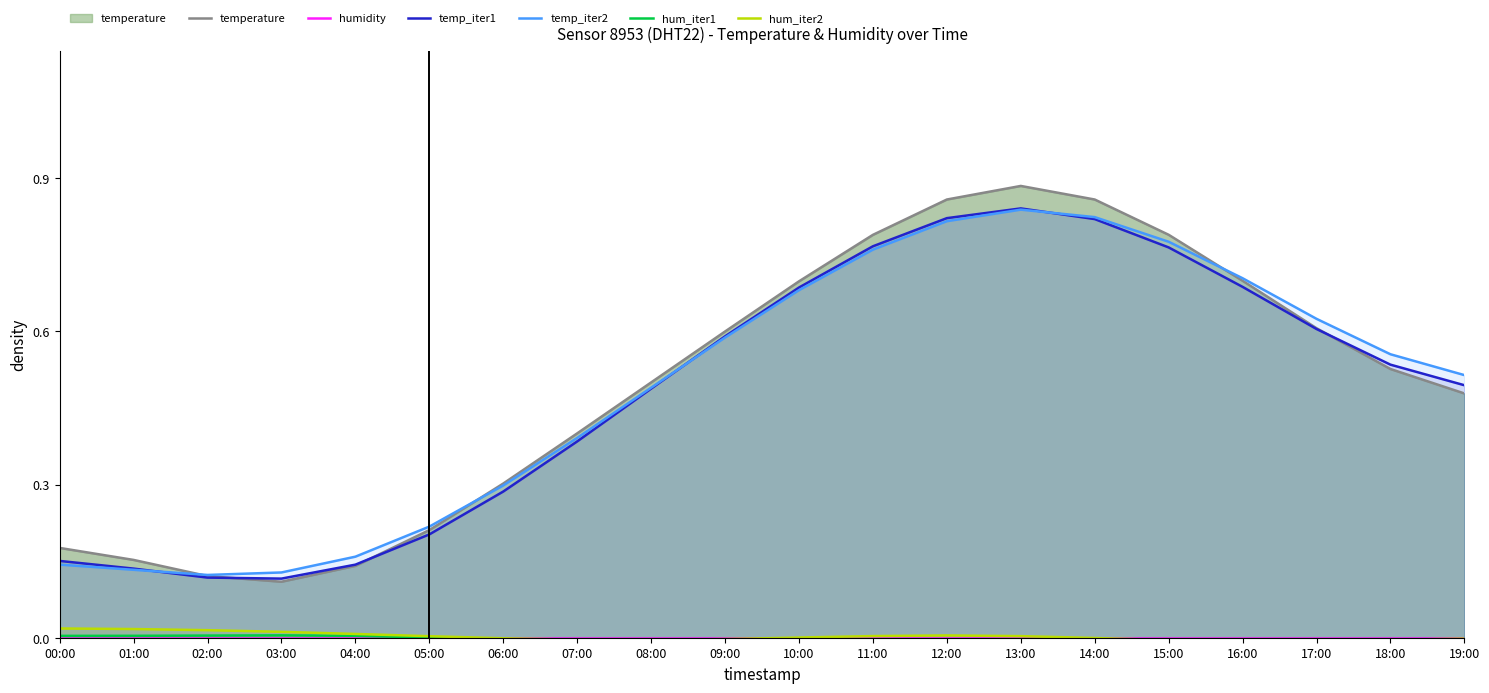

What is the difference between the highest and lowest values at 04:00?

0.2